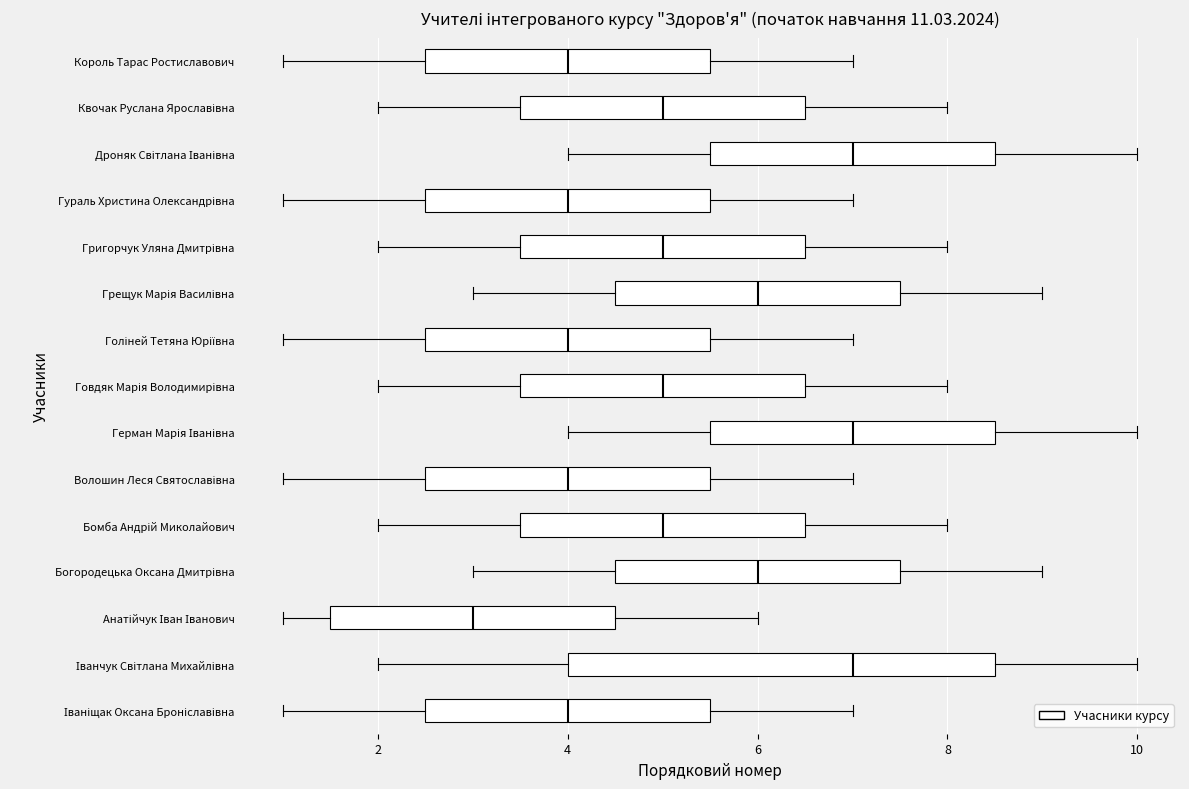

Reading bottom to top, read every box against the x-axis: the position of its median line, the range the box covers, and the ends of its whiskers. The values are not printed on the chart, so give them approximately, as read against the axis.

Іваніщак Оксана Броніславівна: median 4.0, box 2.6 to 5.6, whiskers 1.0 to 7.0
Іванчук Світлана Михайлівна: median 7.0, box 4.0 to 8.6, whiskers 2.0 to 10.0
Анатійчук Іван Іванович: median 3.0, box 1.6 to 4.6, whiskers 1.0 to 6.0
Богородецька Оксана Дмитрівна: median 6.0, box 4.6 to 7.6, whiskers 3.0 to 9.0
Бомба Андрій Миколайович: median 5.0, box 3.6 to 6.6, whiskers 2.0 to 8.0
Волошин Леся Святославівна: median 4.0, box 2.6 to 5.6, whiskers 1.0 to 7.0
Герман Марія Іванівна: median 7.0, box 5.6 to 8.6, whiskers 4.0 to 10.0
Говдяк Марія Володимирівна: median 5.0, box 3.6 to 6.6, whiskers 2.0 to 8.0
Голіней Тетяна Юріївна: median 4.0, box 2.6 to 5.6, whiskers 1.0 to 7.0
Грещук Марія Василівна: median 6.0, box 4.6 to 7.6, whiskers 3.0 to 9.0
Григорчук Уляна Дмитрівна: median 5.0, box 3.6 to 6.6, whiskers 2.0 to 8.0
Гураль Христина Олександрівна: median 4.0, box 2.6 to 5.6, whiskers 1.0 to 7.0
Дроняк Світлана Іванівна: median 7.0, box 5.6 to 8.6, whiskers 4.0 to 10.0
Квочак Руслана Ярославівна: median 5.0, box 3.6 to 6.6, whiskers 2.0 to 8.0
Король Тарас Ростиславович: median 4.0, box 2.6 to 5.6, whiskers 1.0 to 7.0